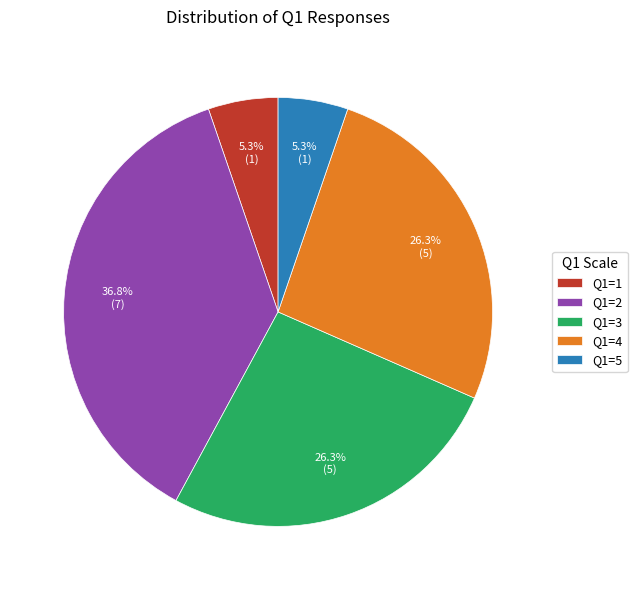

What is the largest slice in the pie chart?

Q1=2